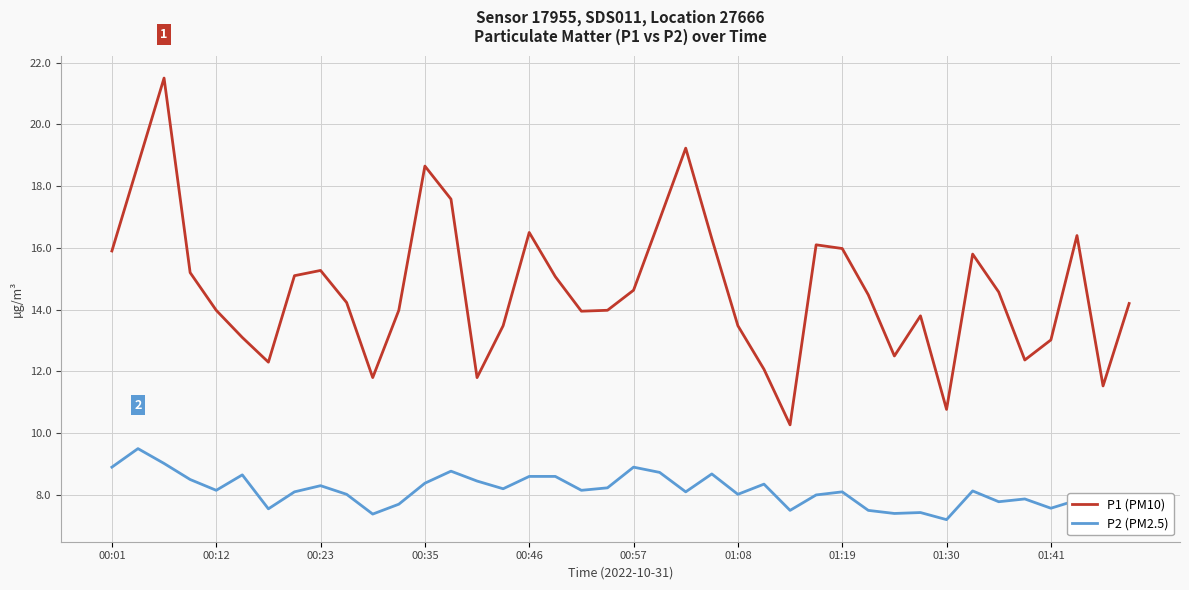

Rank the series by their maximum value, from highest to lowest.

P1 (PM10), P2 (PM2.5)